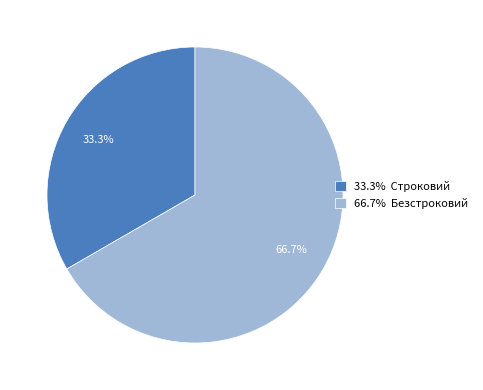

What percentage do 66.7% Безстроковий and 33.3% Строковий together represent?

100.0%